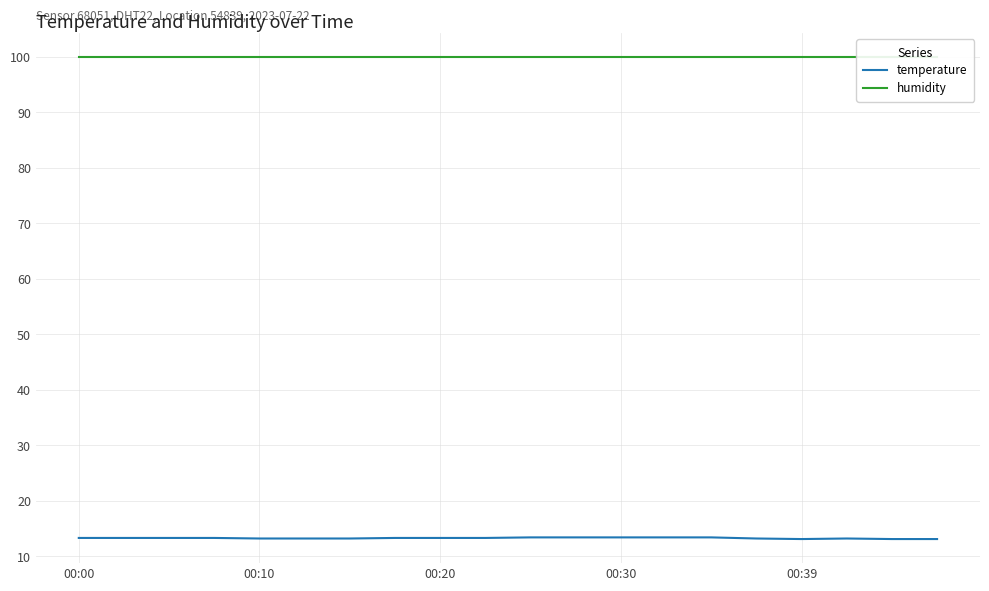

The temperature series shows 13.2 at 00:10. True or false?

True